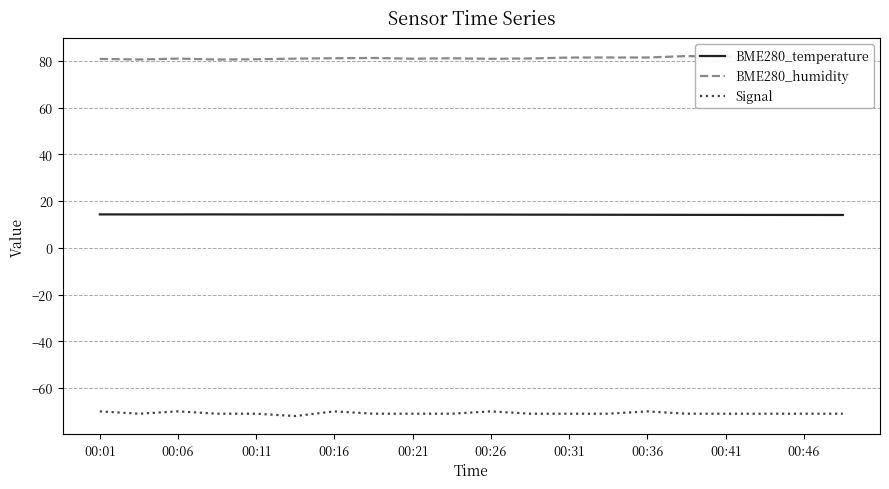

Is it true that BME280_temperature equals 4.3 at 00:36?

False